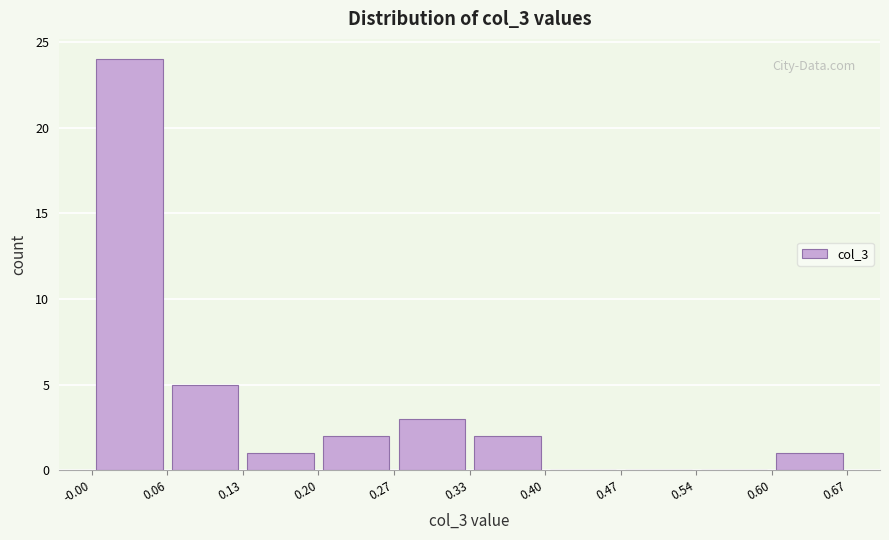

Reading left to right, list every bar in this chart as the range it spans on the x-axis followed by its height. The values are not printed on the chart, so give them approximately, as read against the axis.

-0.00 to 0.06: 24
0.06 to 0.13: 5
0.13 to 0.20: 1
0.20 to 0.27: 2
0.27 to 0.33: 3
0.33 to 0.40: 2
0.40 to 0.47: 0
0.47 to 0.54: 0
0.54 to 0.60: 0
0.60 to 0.67: 1